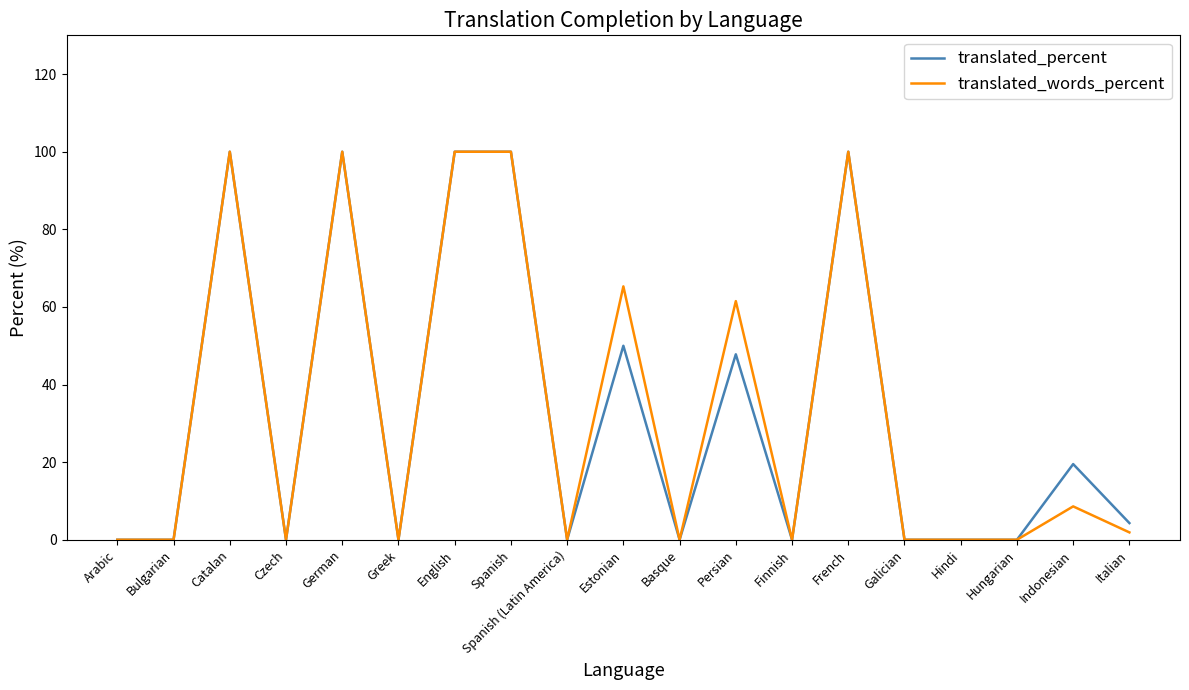

At Indonesian, list the series in order from smallest to largest.

translated_words_percent, translated_percent